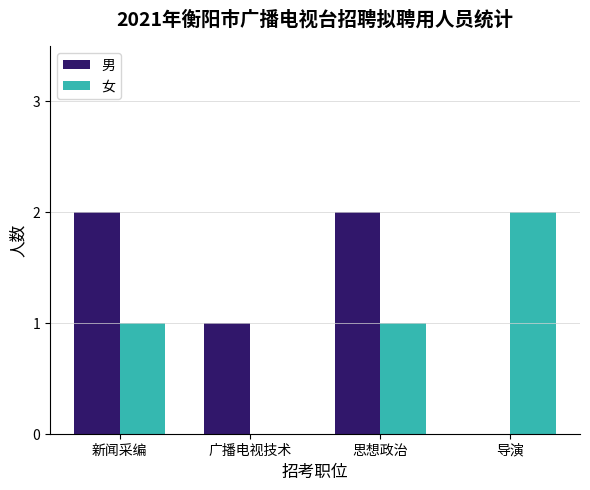

Is the value of 男 at 思想政治 greater than the value of 女 at 广播电视技术?

Yes